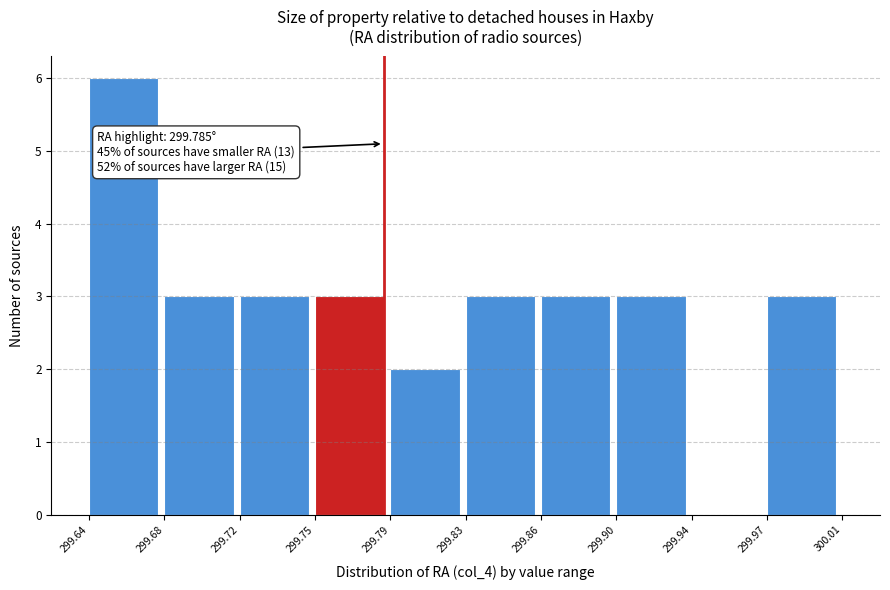

Reading left to right, what are all the values shown in this chart?

299.64=6	299.68=3	299.72=3	299.75=3	299.79=2	299.83=3	299.86=3	299.90=3	299.94=0	299.97=3